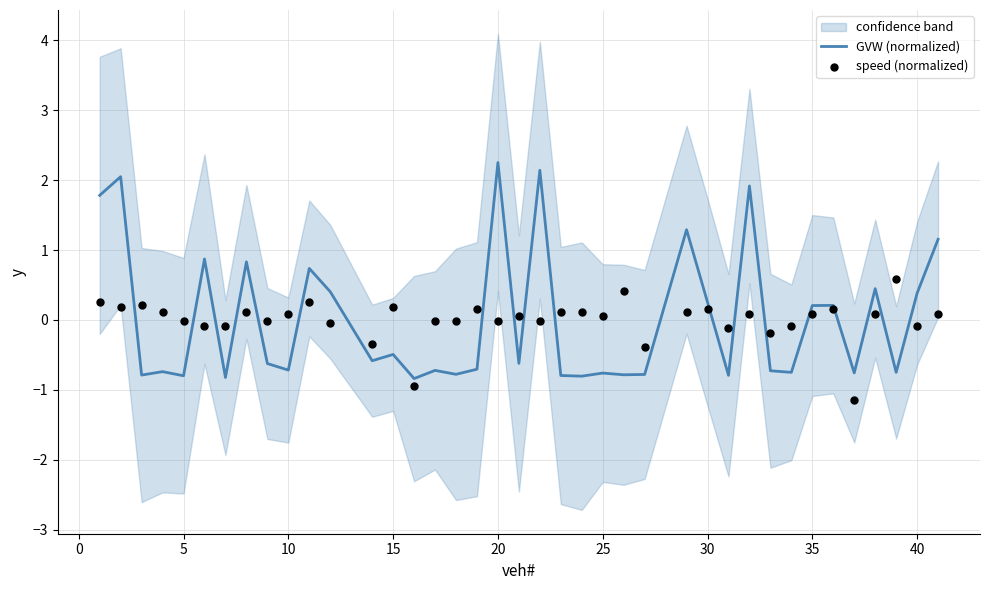

Which series contains the highest Y value?

GVW (normalized)